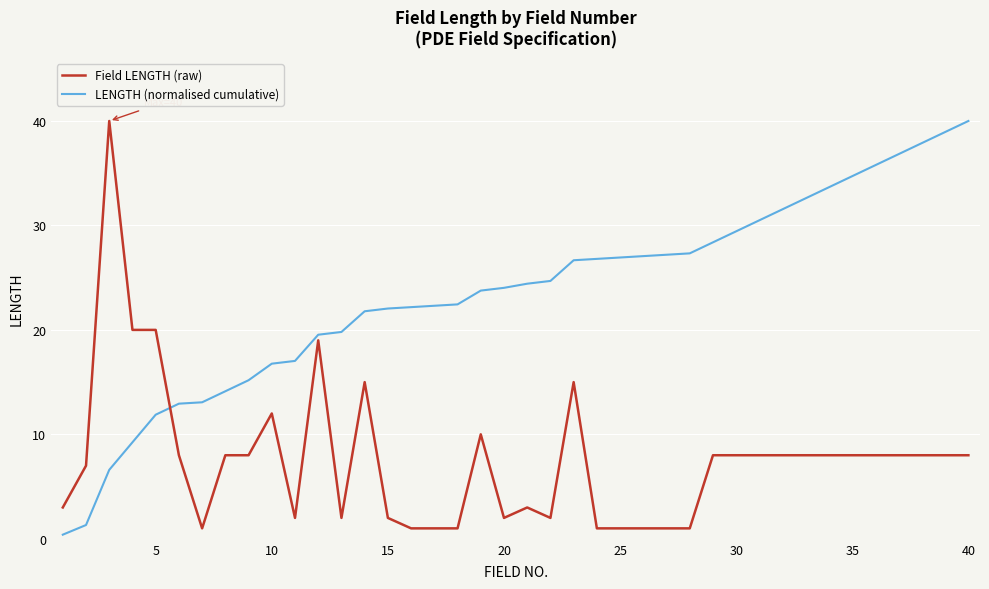

How many values in the Field LENGTH (raw) series are below 8?

17